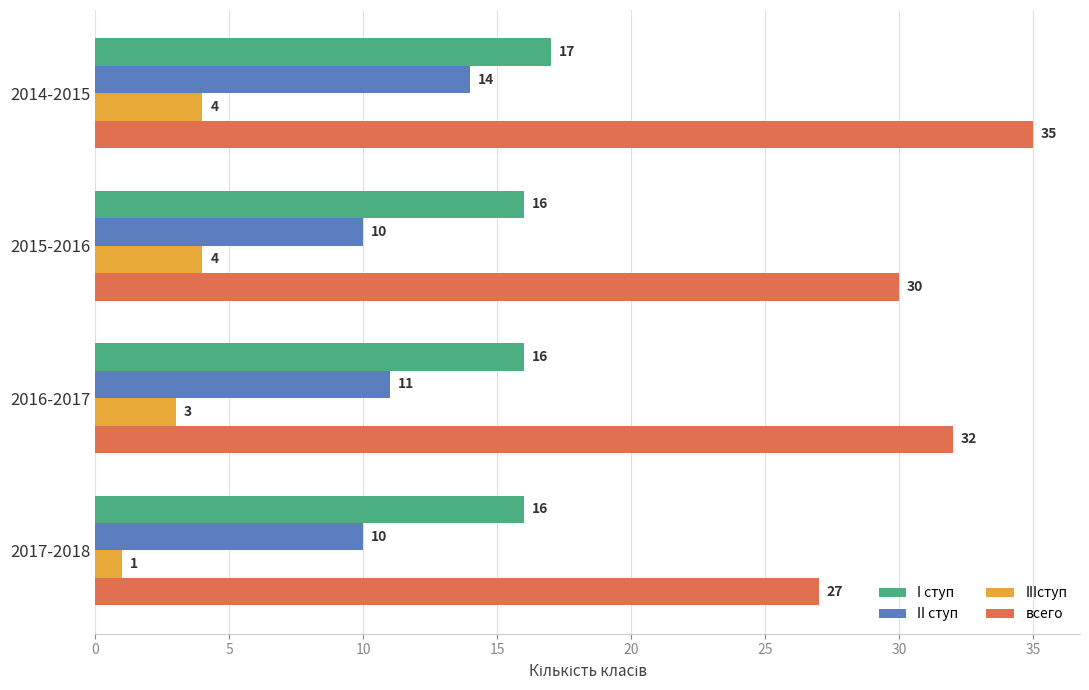

Rank the series by their average value, from highest to lowest.

всего, I ступ, II ступ, IIIступ